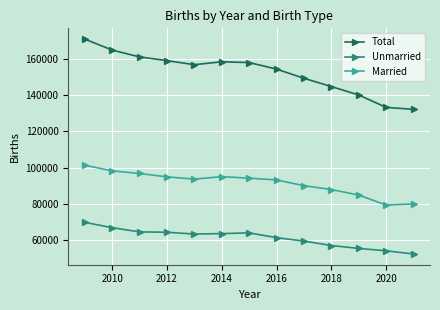

What is the smallest value displayed?

52253